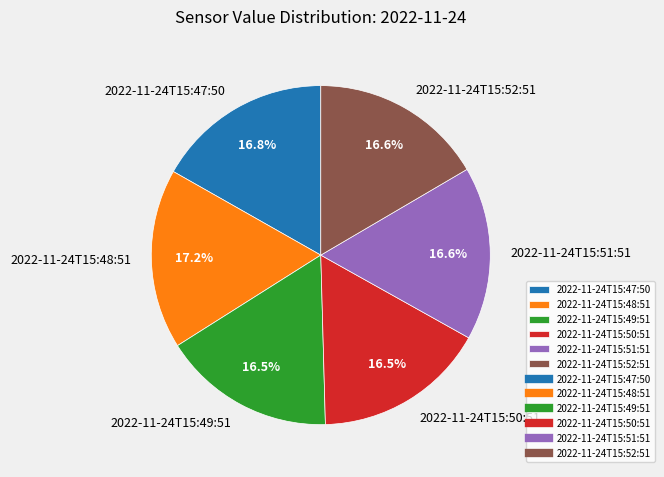

Approximately how many times larger is the value at 2022-11-24T15:47:50 compared to 2022-11-24T15:52:51?

1.0